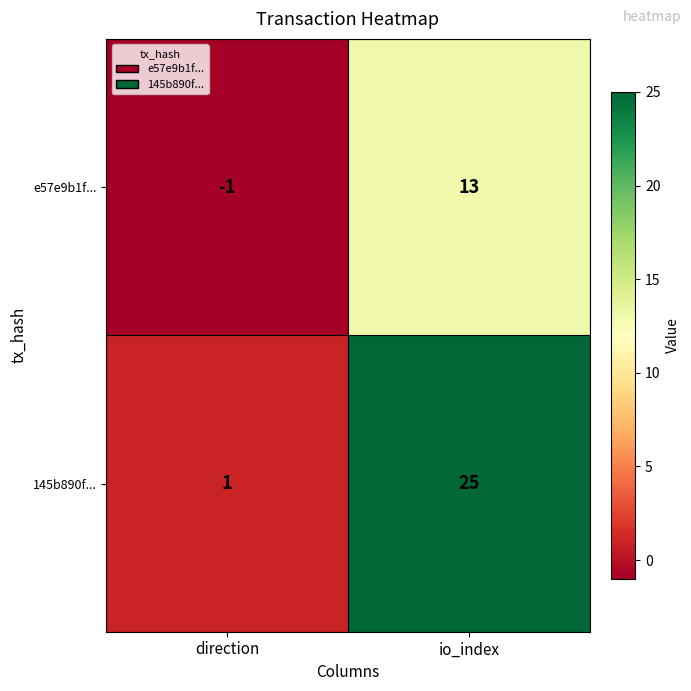

How many categories are shown in the chart?

2